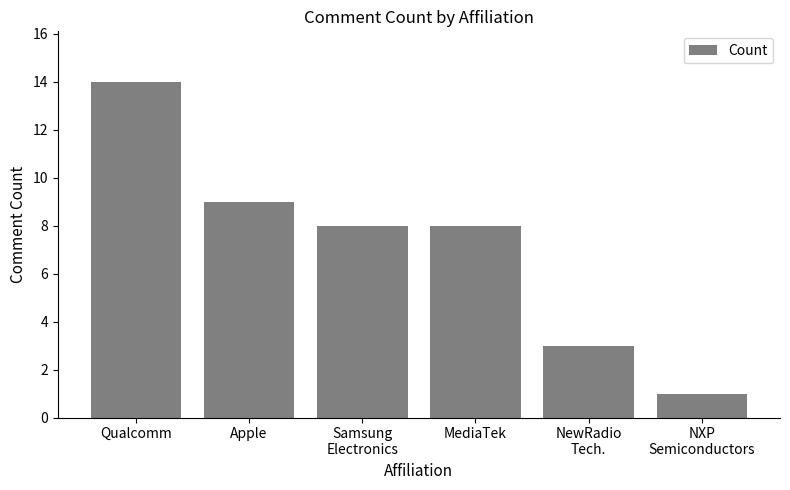

Reading left to right, what are all the values shown in this chart?

14	9	8	8	3	1